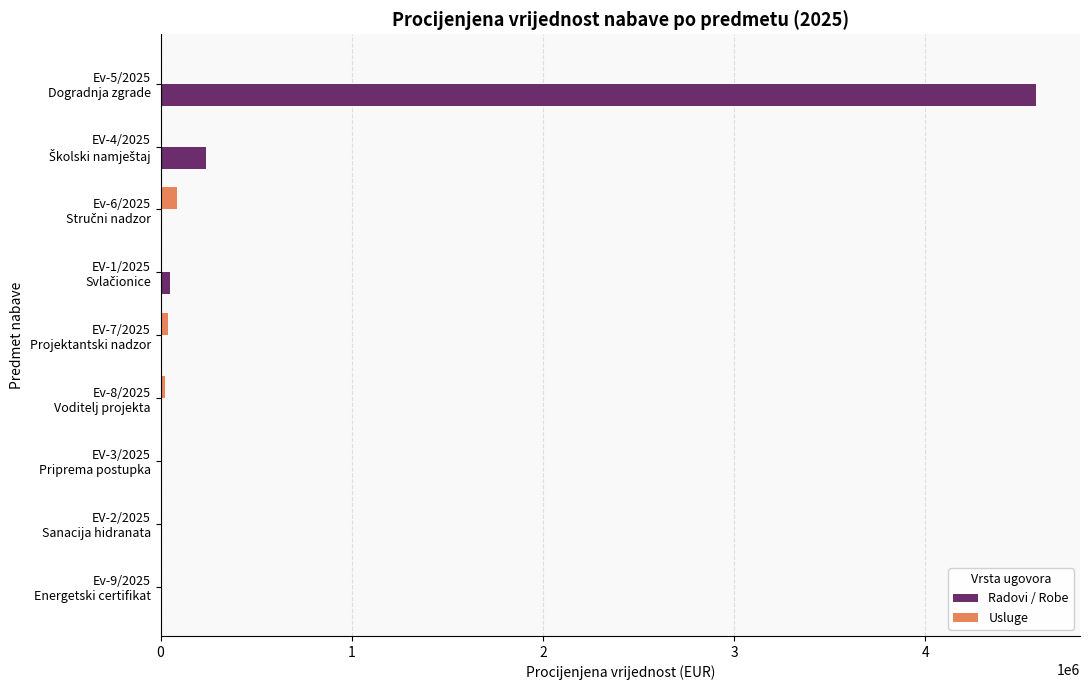

What is the highest value of the Radovi / Robe series?

4580448.0